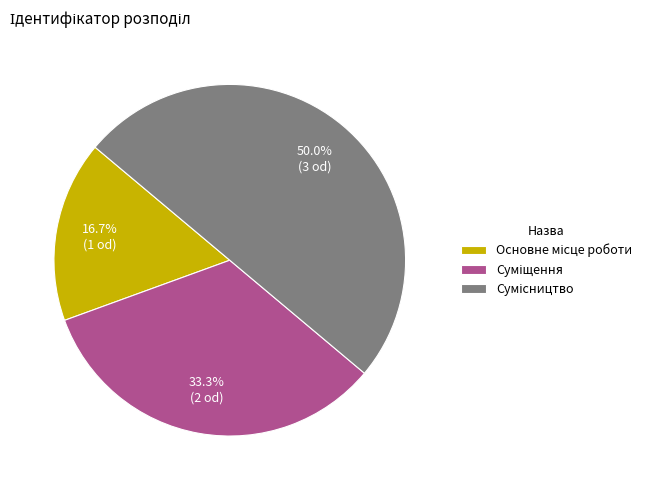

Does Сумісництво account for over 50% of the chart?

No